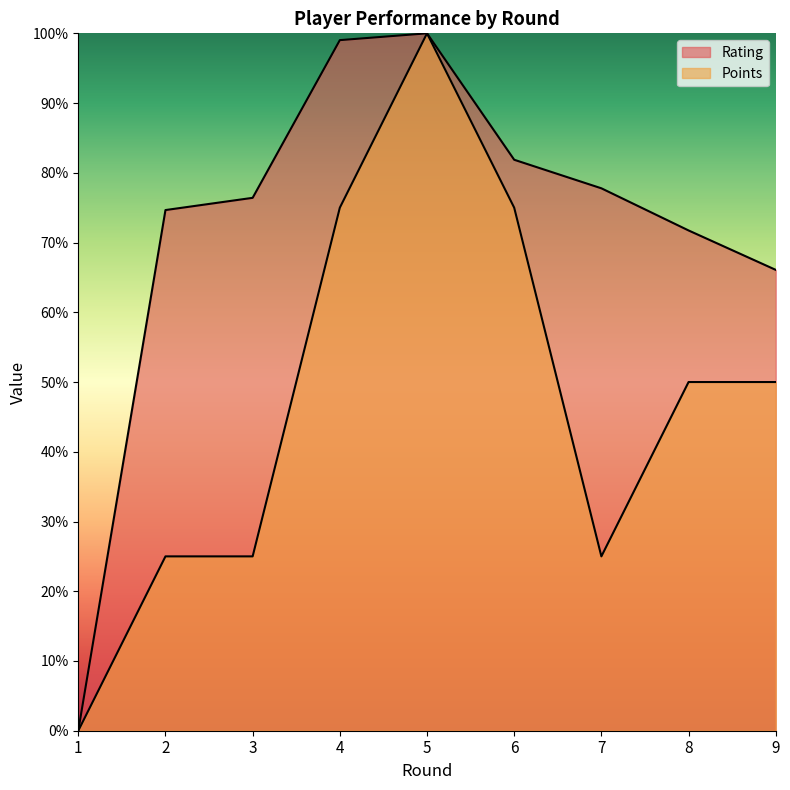

Reading right to left, extract all data points from this chart.

Rating: 9=66.1	8=71.7	7=77.8	6=81.9	5=100.0	4=99.0	3=76.4	2=74.7	1=0.0
Points: 9=50.0	8=50.0	7=25.0	6=75.0	5=100.0	4=75.0	3=25.0	2=25.0	1=0.0